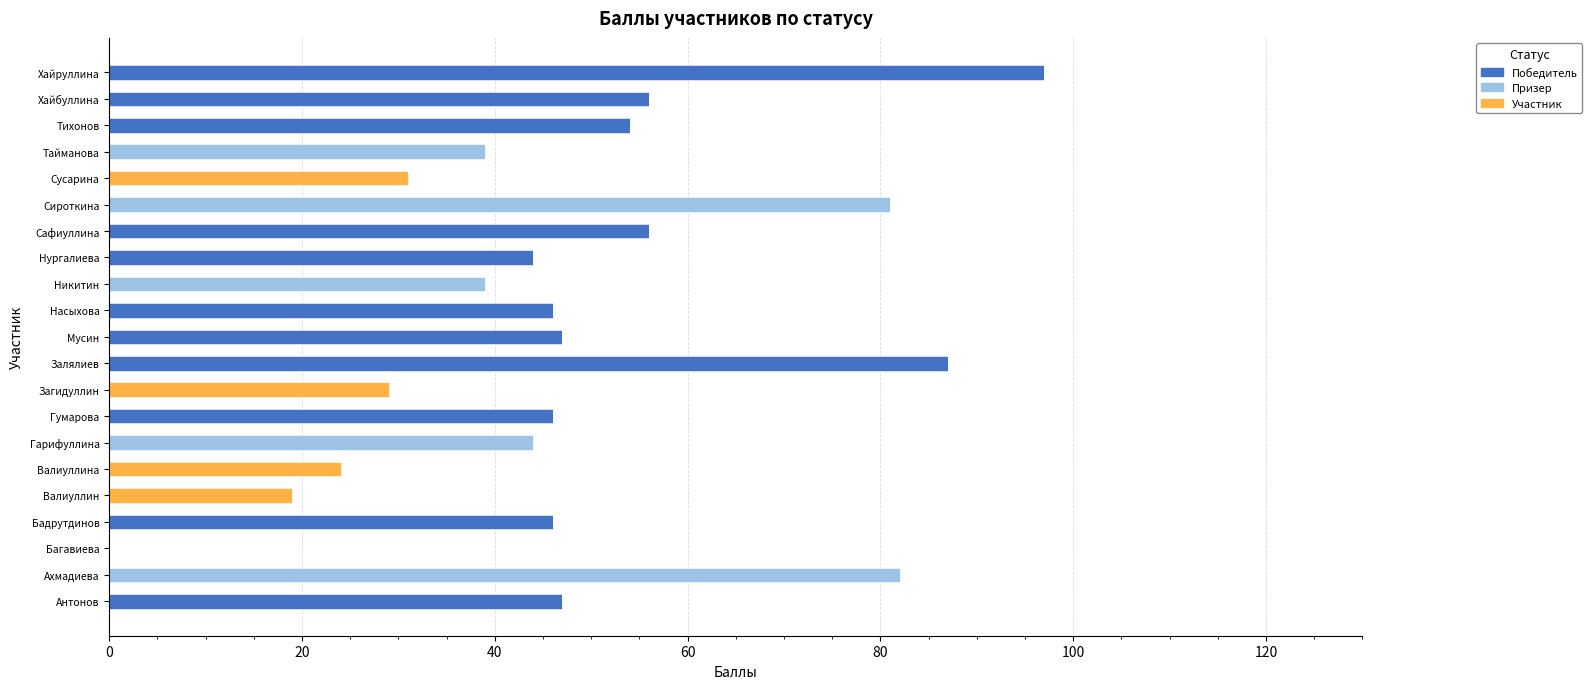

At which label does Победитель reach its peak?

Хайруллина